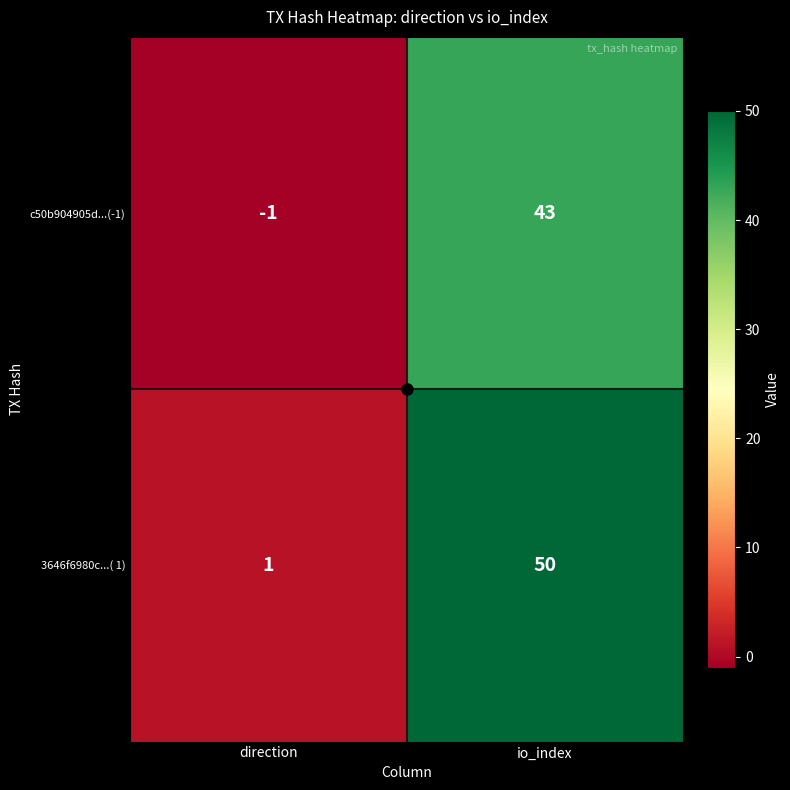

Rank the series at direction from highest to lowest value.

3646f6980c...( 1), c50b904905d...(-1)